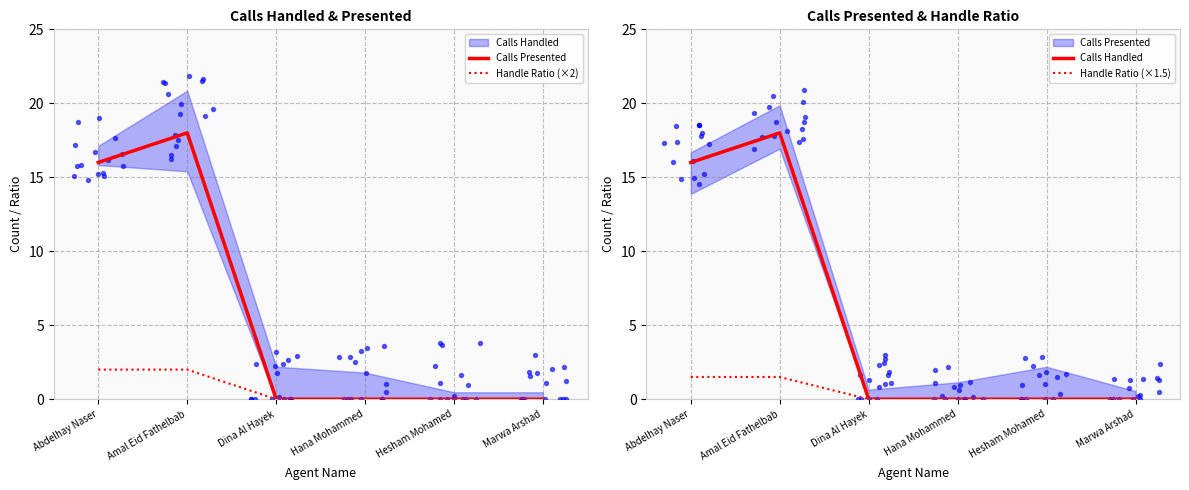

At how many categories does at least one series exceed 0?

2